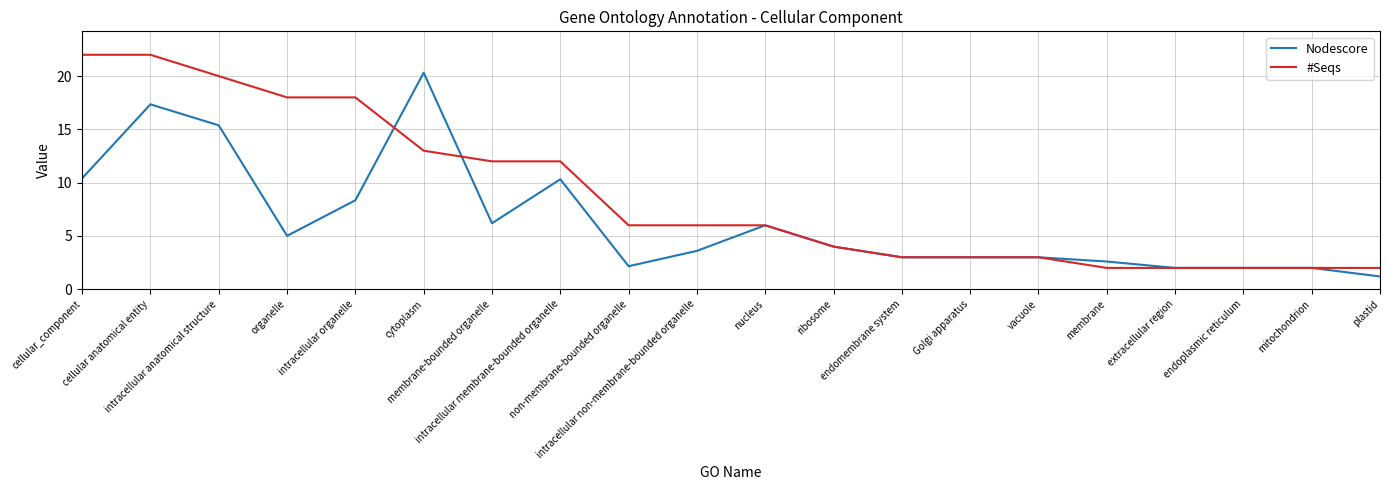

Rank the series by their average value, from highest to lowest.

#Seqs, Nodescore